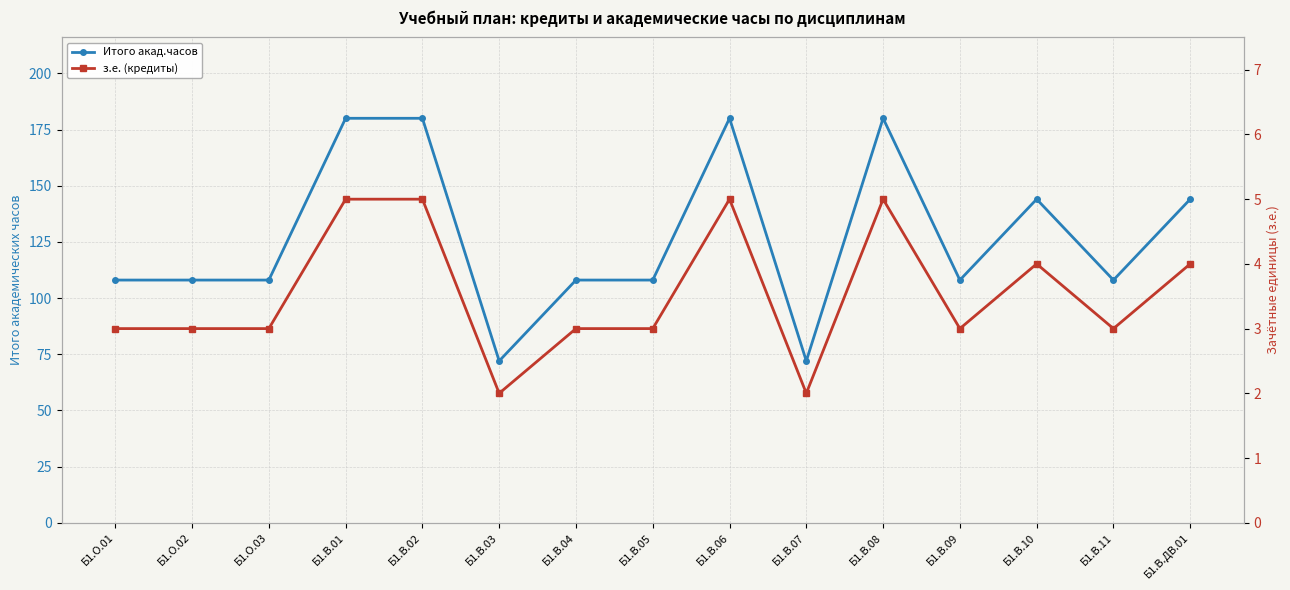

What is the label of the 10th point from the left?

Б1.В.07